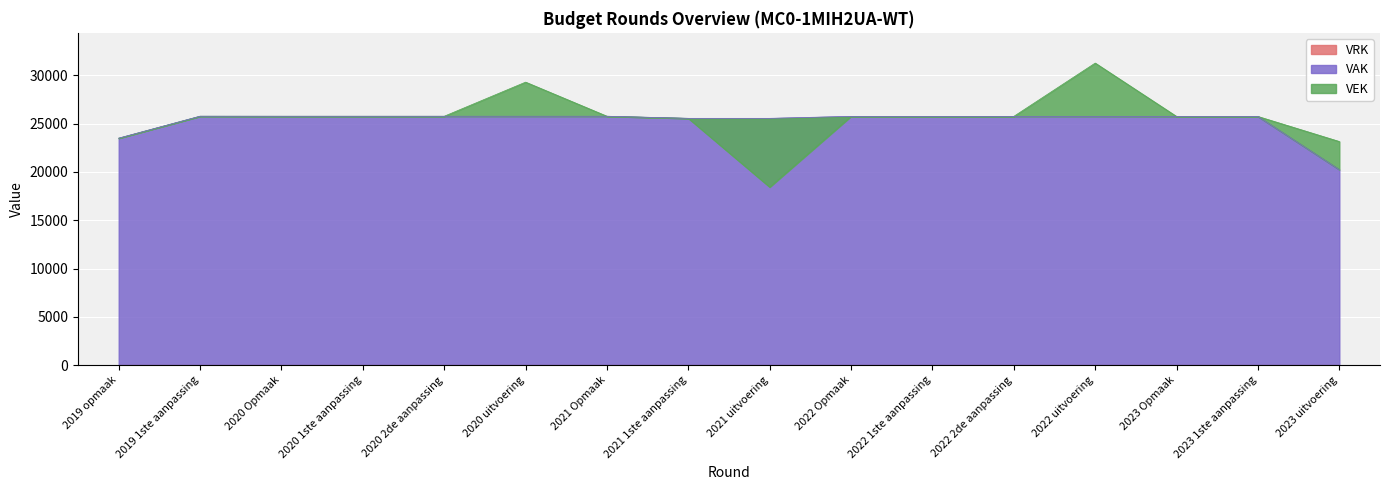

Which series has the largest total across all categories?

VEK